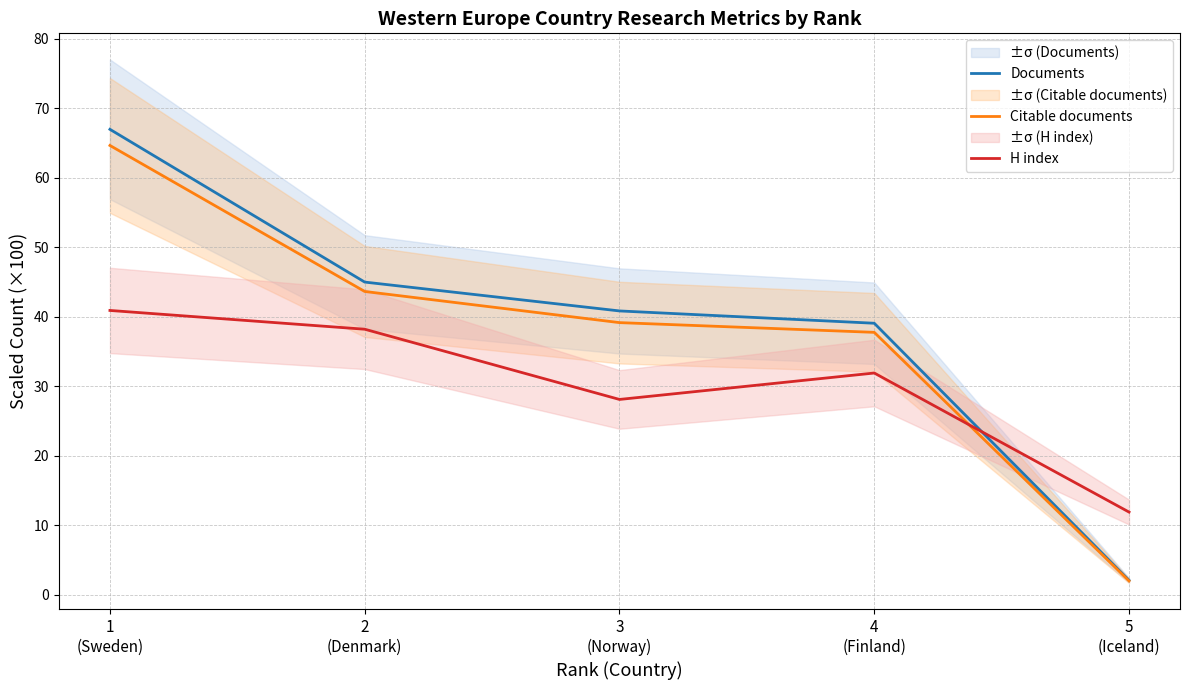

True or false: Citable documents has more than 2 interior local peaks.

False